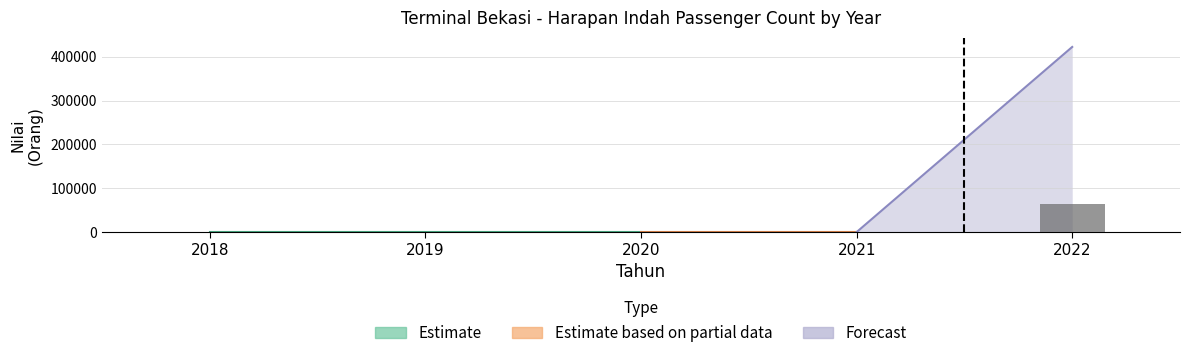

List the labels in order of value, largest first.

2022, 2018, 2019, 2020, 2021